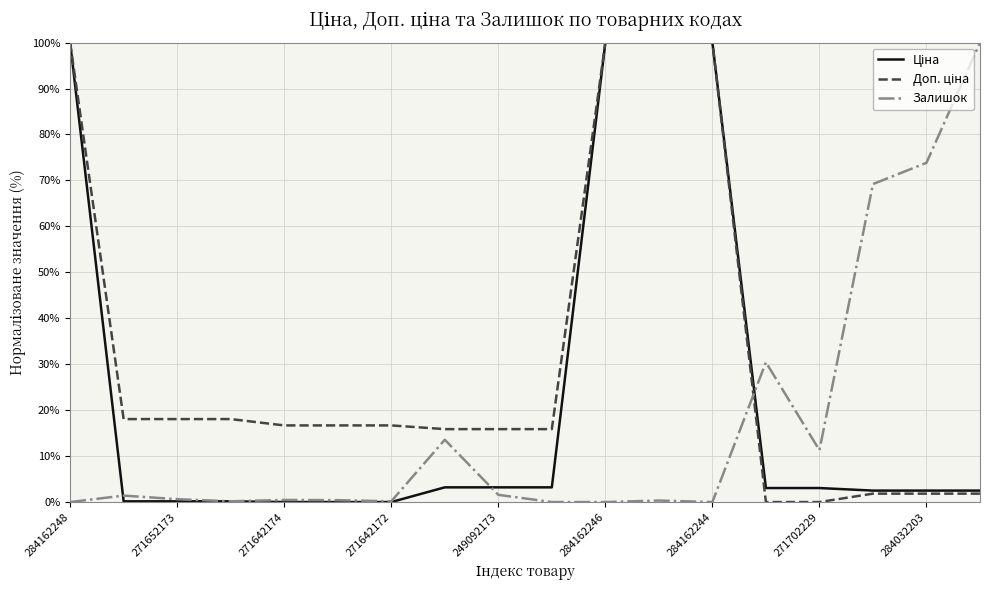

What is the maximum value shown in the chart?

100.0